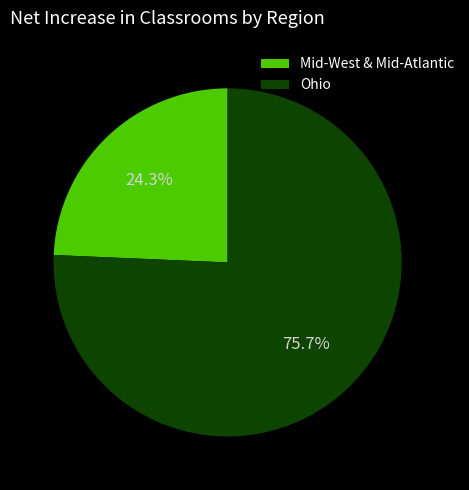

Is there a majority slice in this chart?

Yes